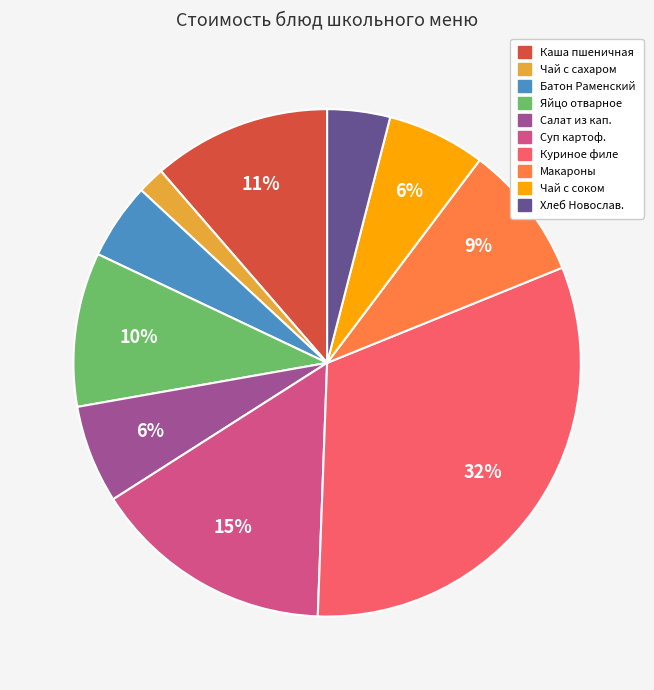

How many segments does this pie chart have?

10